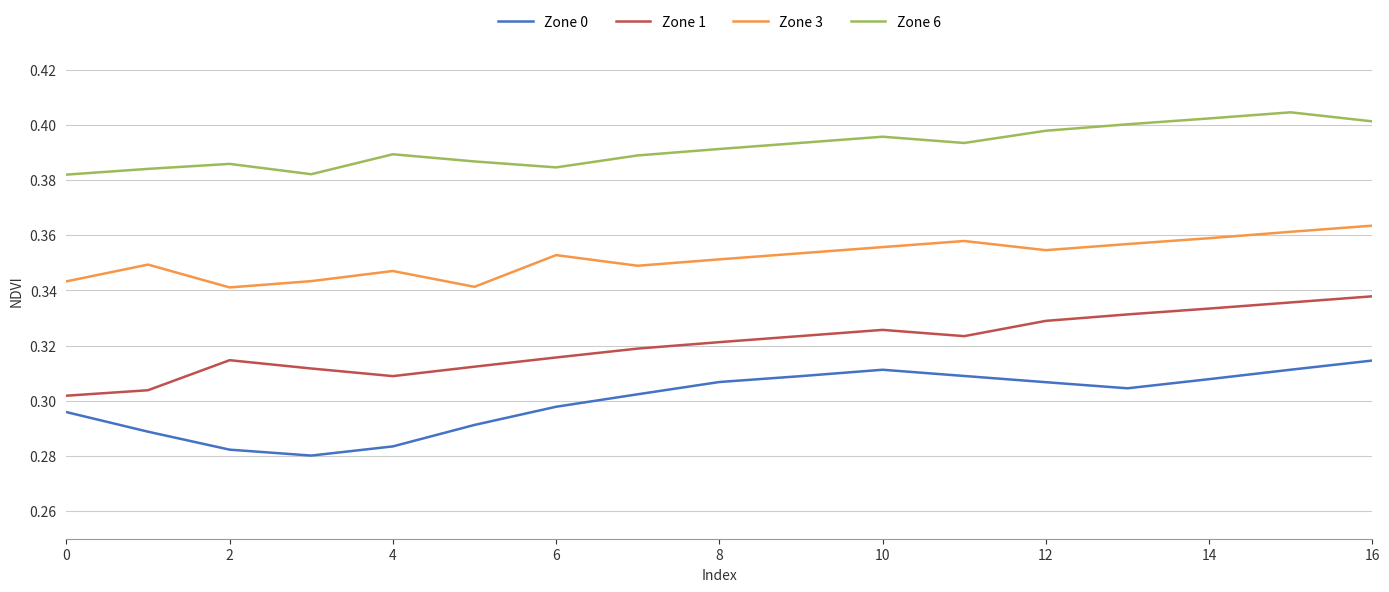

Which series has the largest total across all categories?

Zone 6